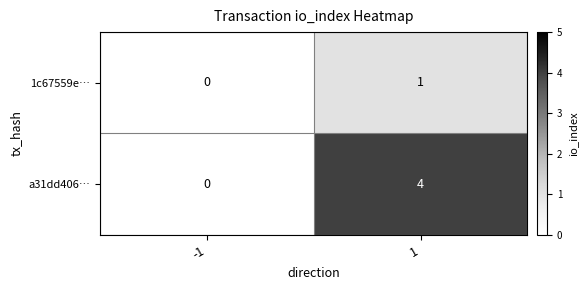

At which category is the sum across all series the highest?

1